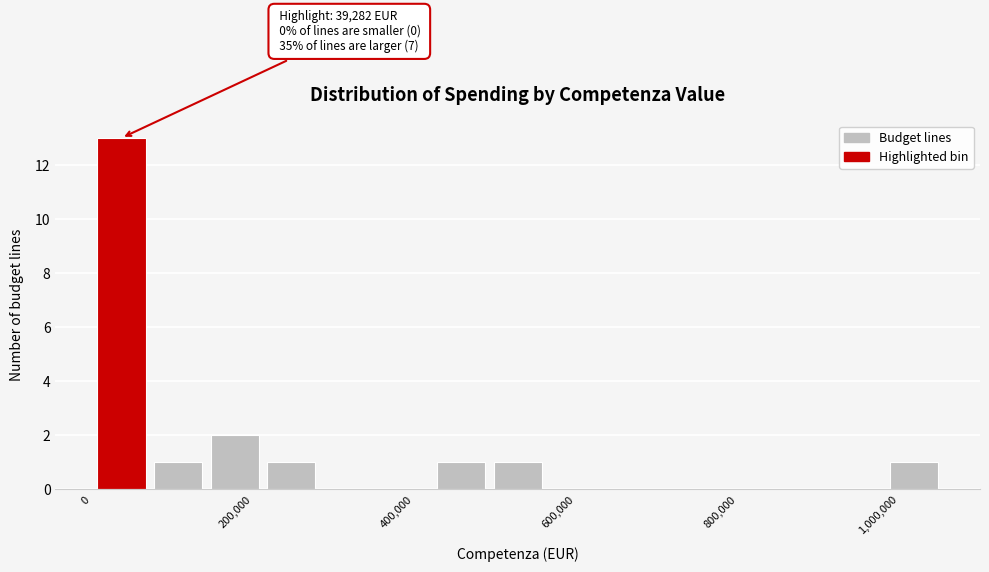

Read against the x-axis, roughly where is the centre of the tallest bar?

40000